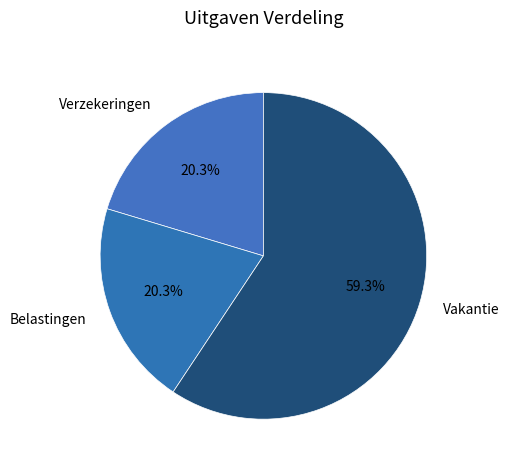

True or false: Belastingen accounts for 33% of the total.

False